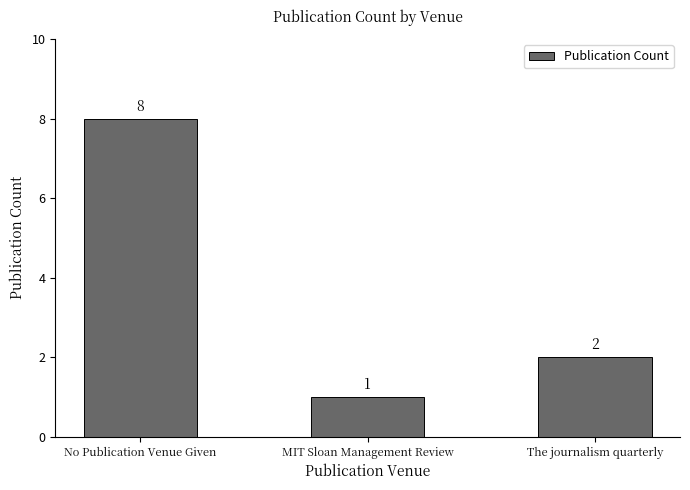

Where is the data nearest to the value 4?

The journalism quarterly